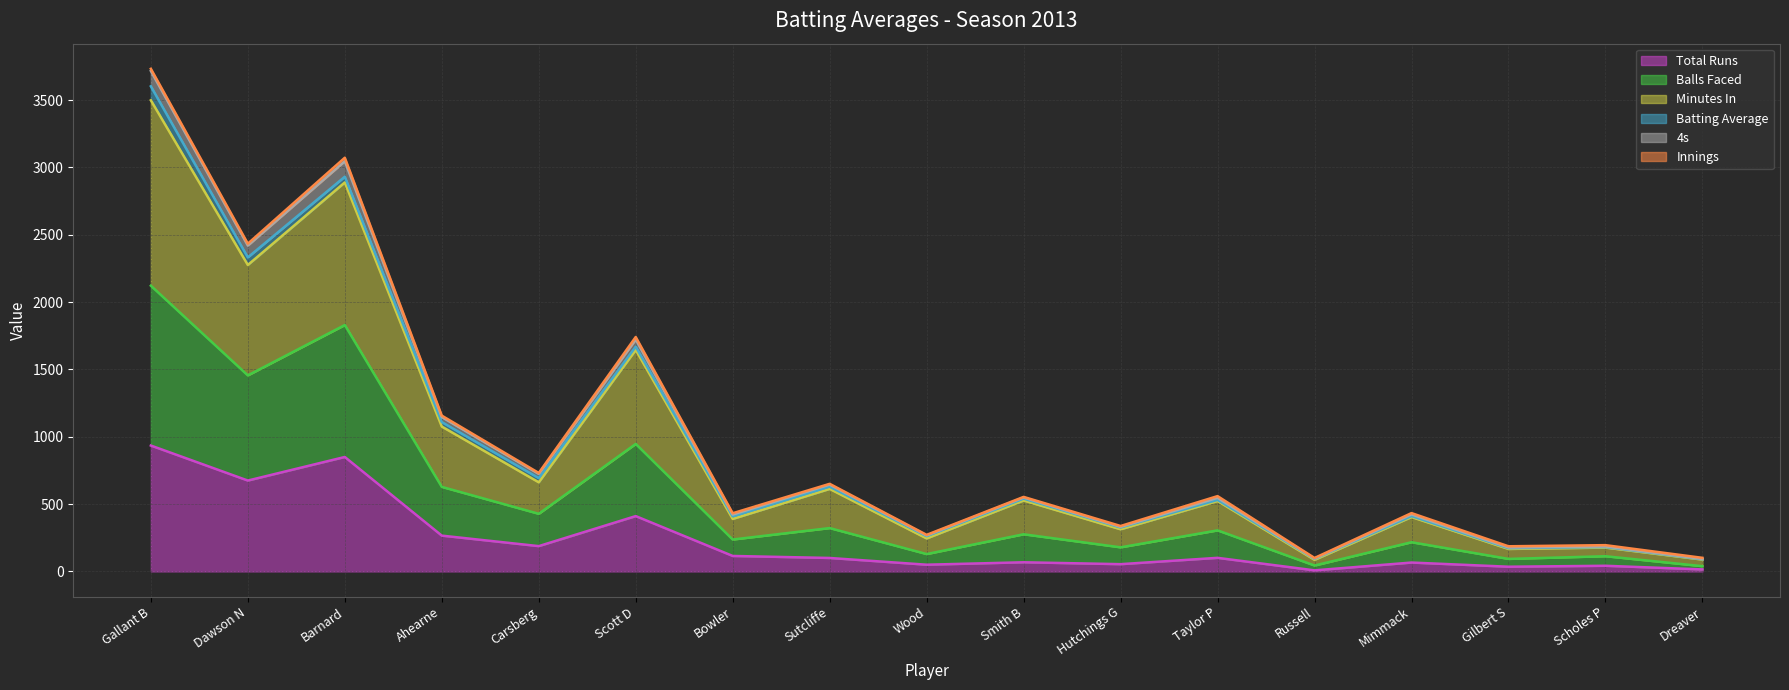

At how many categories does at least one series exceed 2291?

3